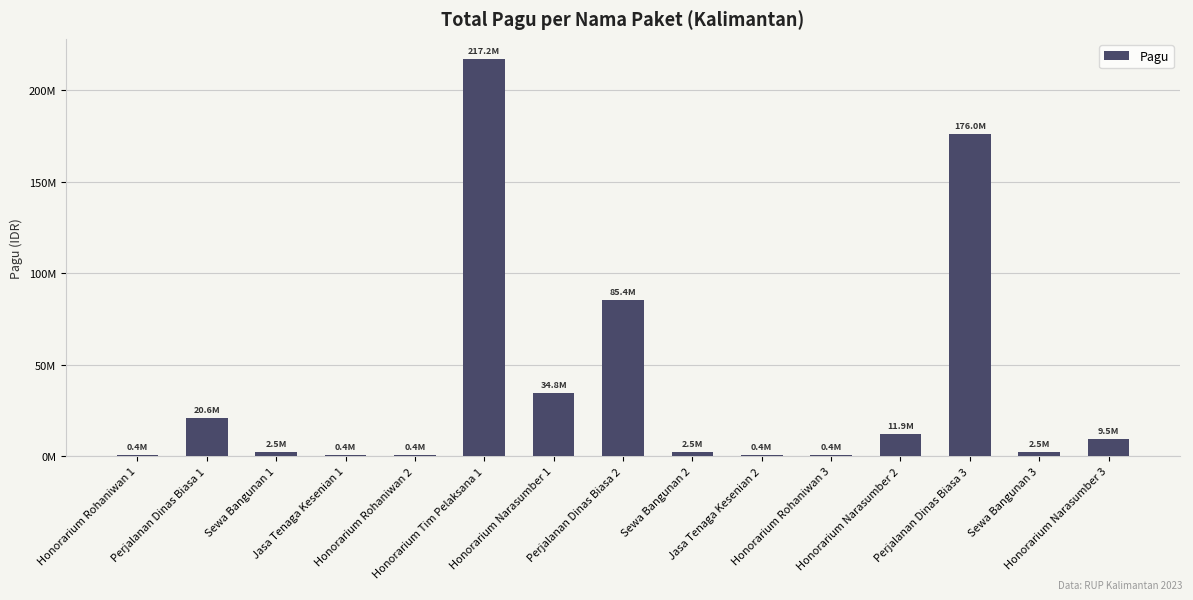

Reading left to right, extract all data points from this chart.

400000	20650000	2500000	400000	400000	217200000	34750000	85366000	2500000	400000	400000	11950000	175952000	2500000	9500000